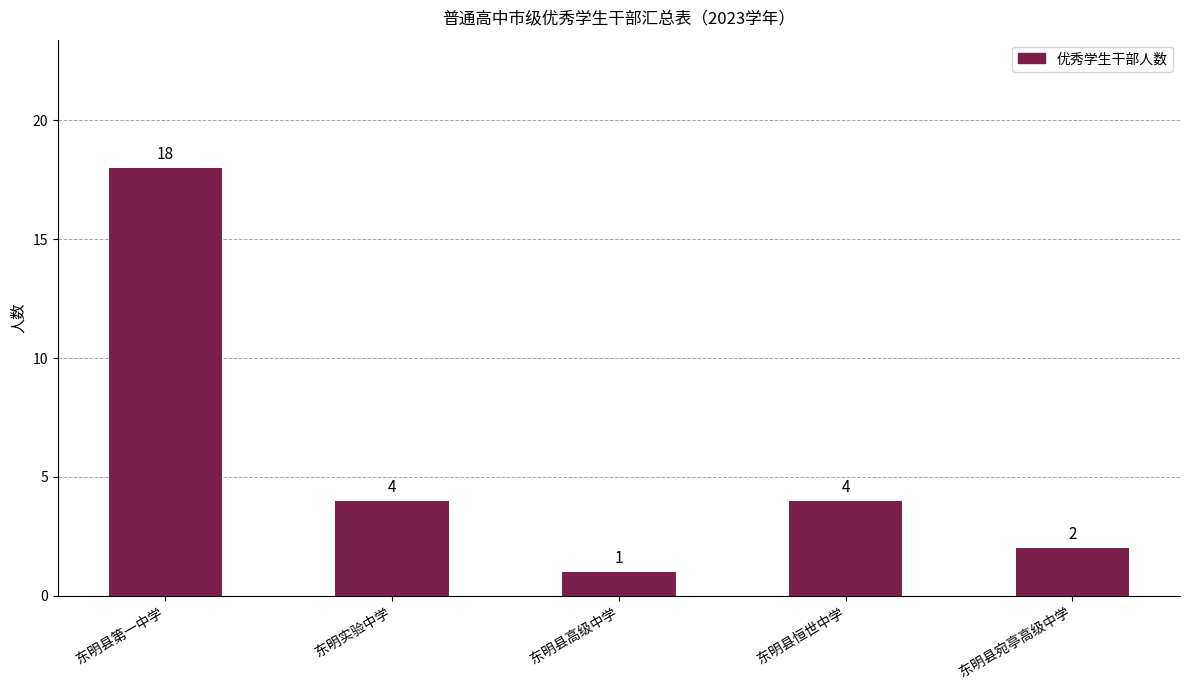

Is it true that the value at 东明实验中学 is 7?

False